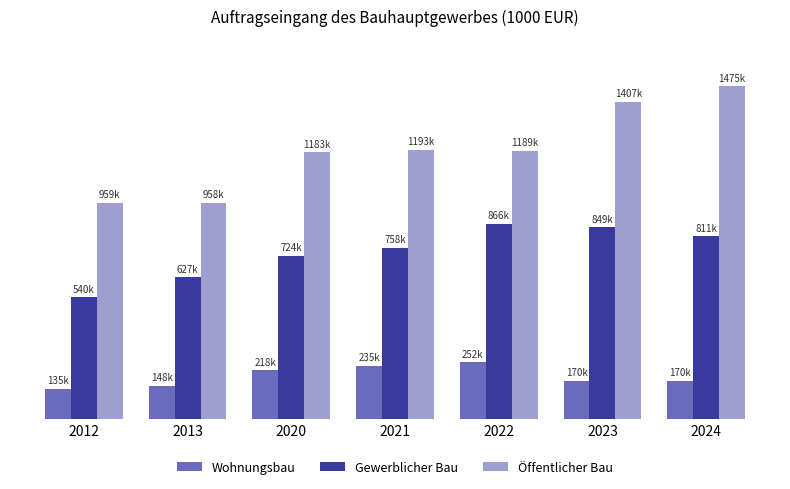

What are all the series names shown in the legend?

Wohnungsbau, Gewerblicher Bau, Öffentlicher Bau